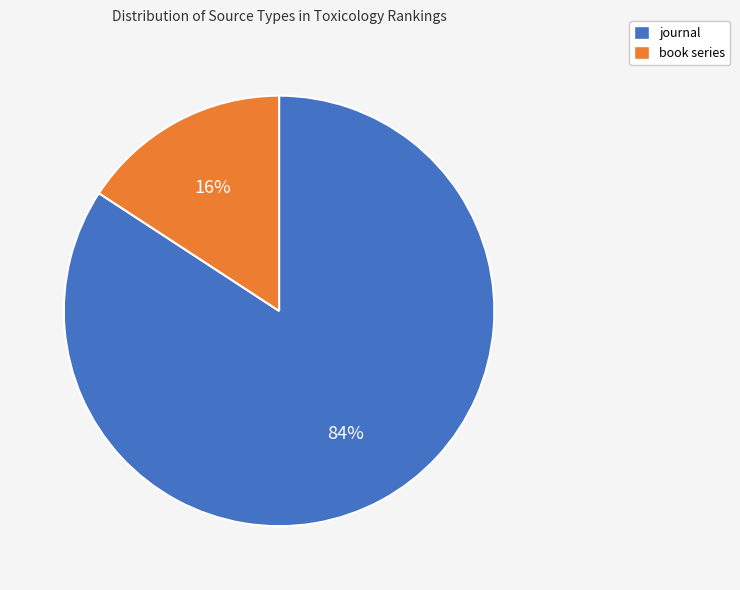

To the nearest percent, what is the difference between the largest and smallest slice percentages?

68%